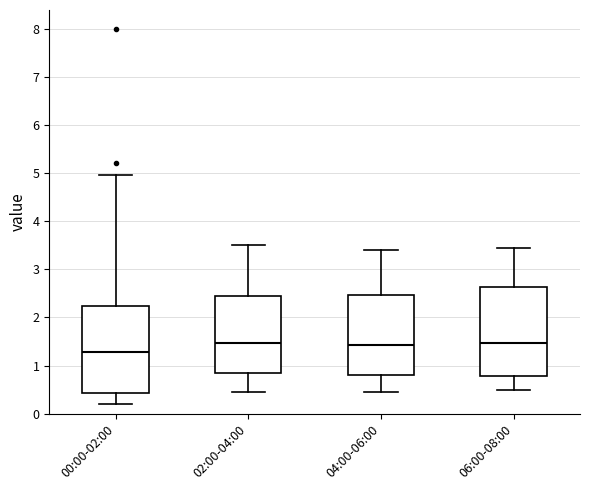

Reading left to right, read every box against the y-axis: the position of its median line, the range the box covers, and the ends of its whiskers. The values are not printed on the chart, so give them approximately, as read against the axis.

00:00-02:00: median 1.3, box 0.4 to 2.2, whiskers 0.2 to 5.0
02:00-04:00: median 1.5, box 0.9 to 2.5, whiskers 0.5 to 3.5
04:00-06:00: median 1.4, box 0.8 to 2.5, whiskers 0.5 to 3.4
06:00-08:00: median 1.5, box 0.8 to 2.6, whiskers 0.5 to 3.5